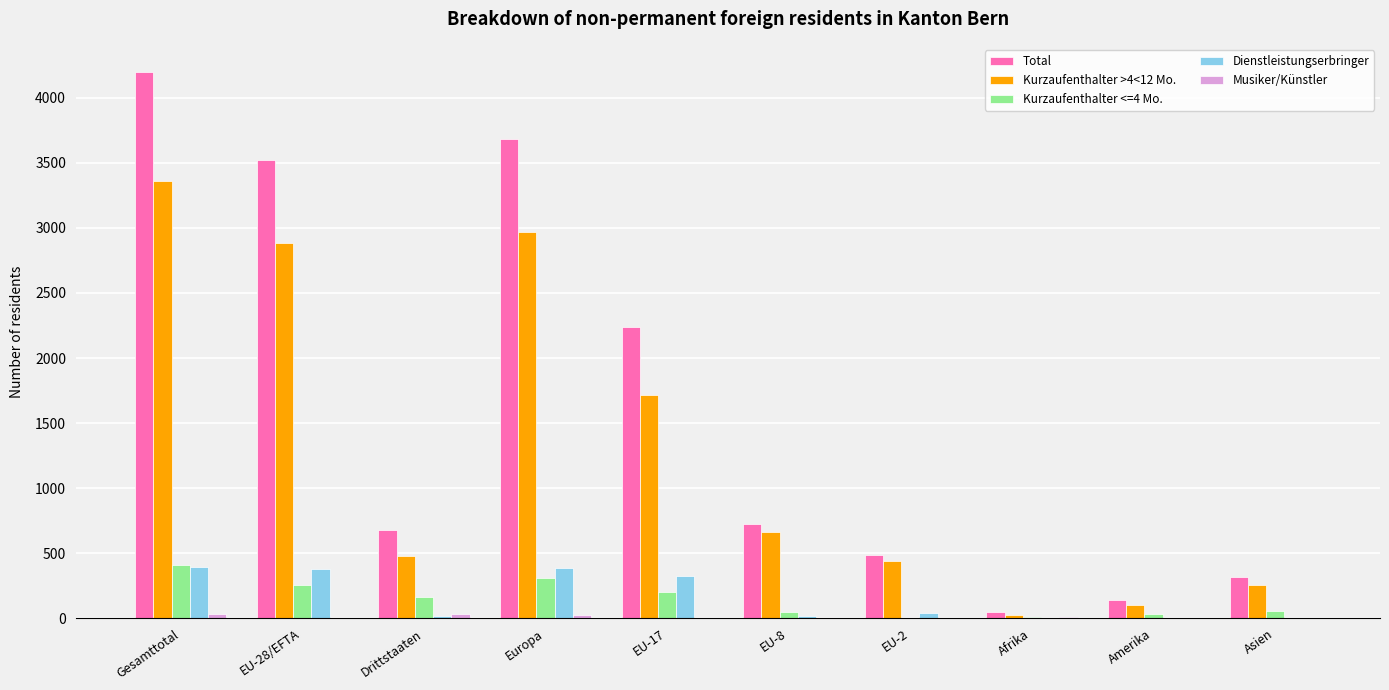

Which series changed the most between EU-17 and EU-8?

Total